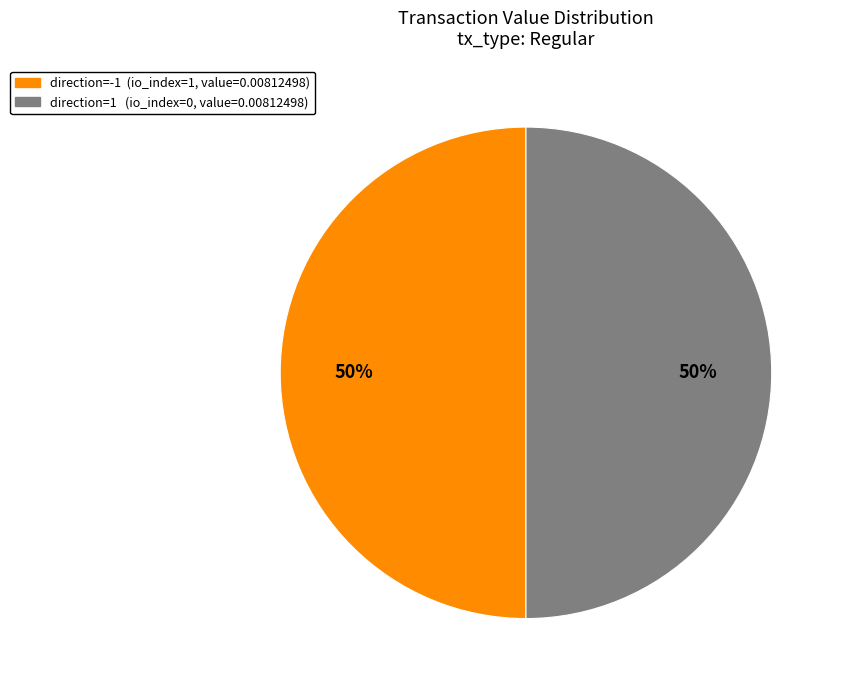

To the nearest percent, what is the average slice percentage?

50%